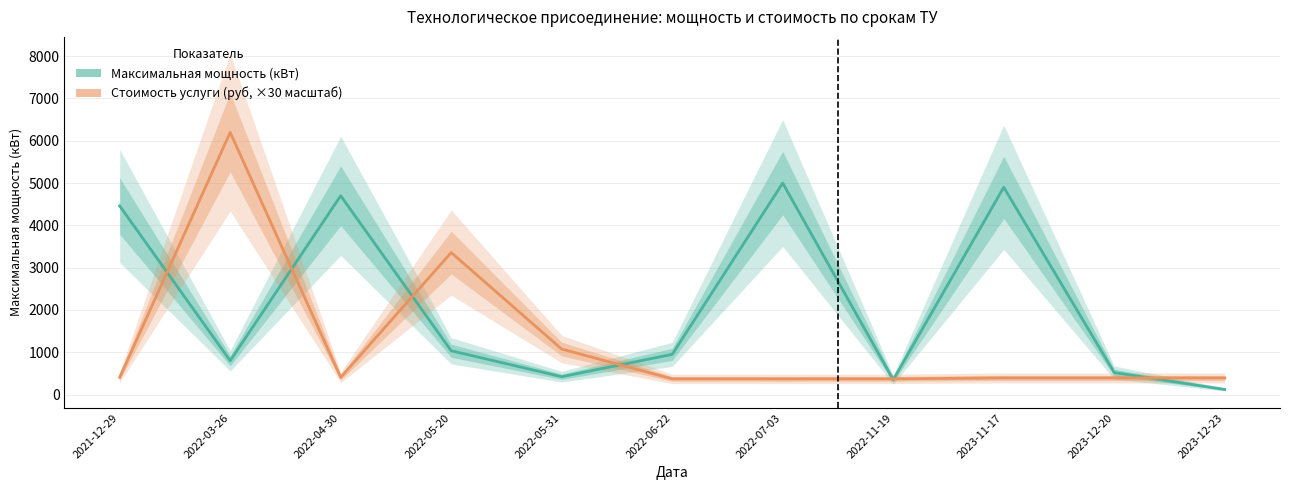

What is the minimum value shown in the chart?

120.0